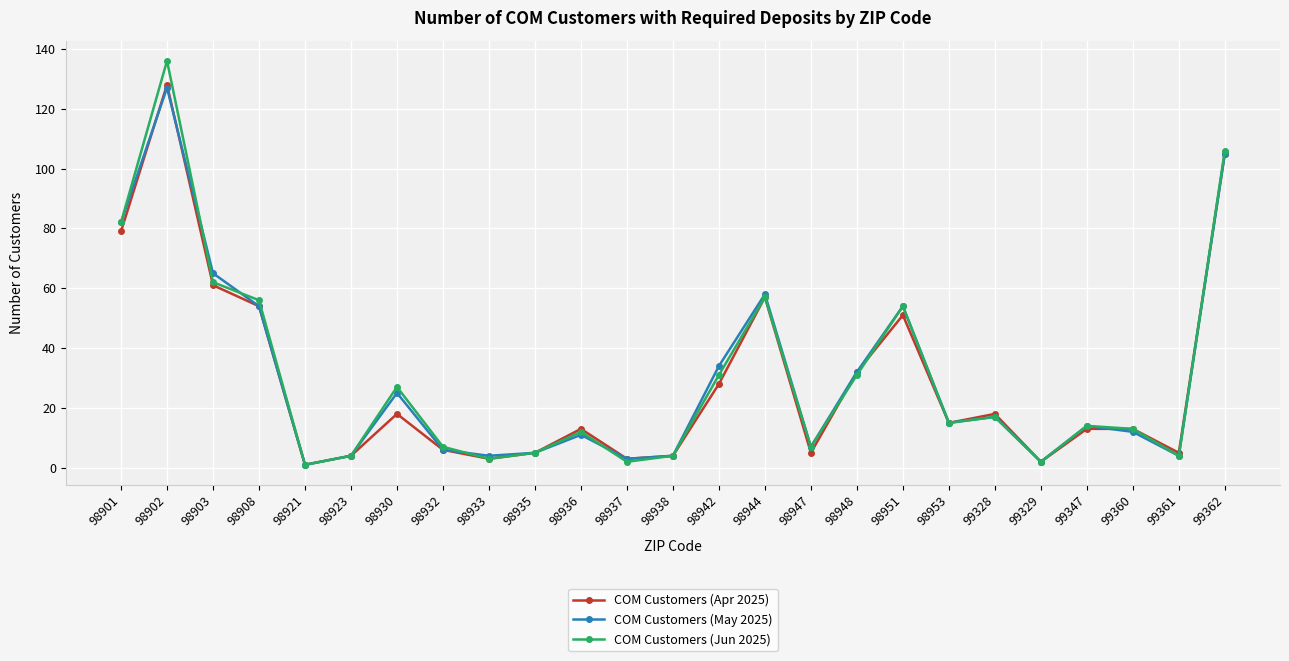

At which category does COM Customers (Jun 2025) reach its first local peak?

98902